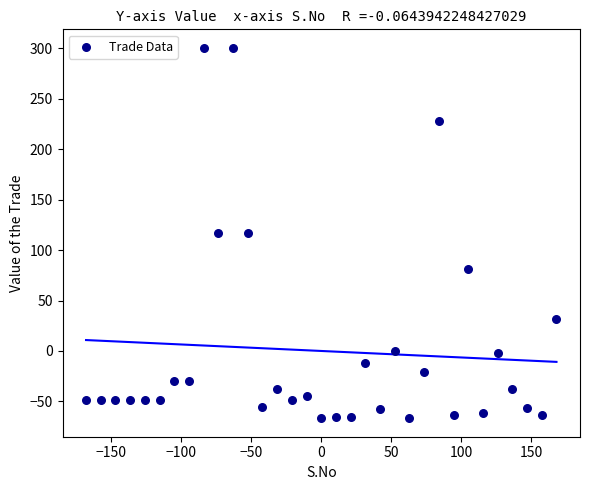

What is the range of Y values (max minus min)?

367.2